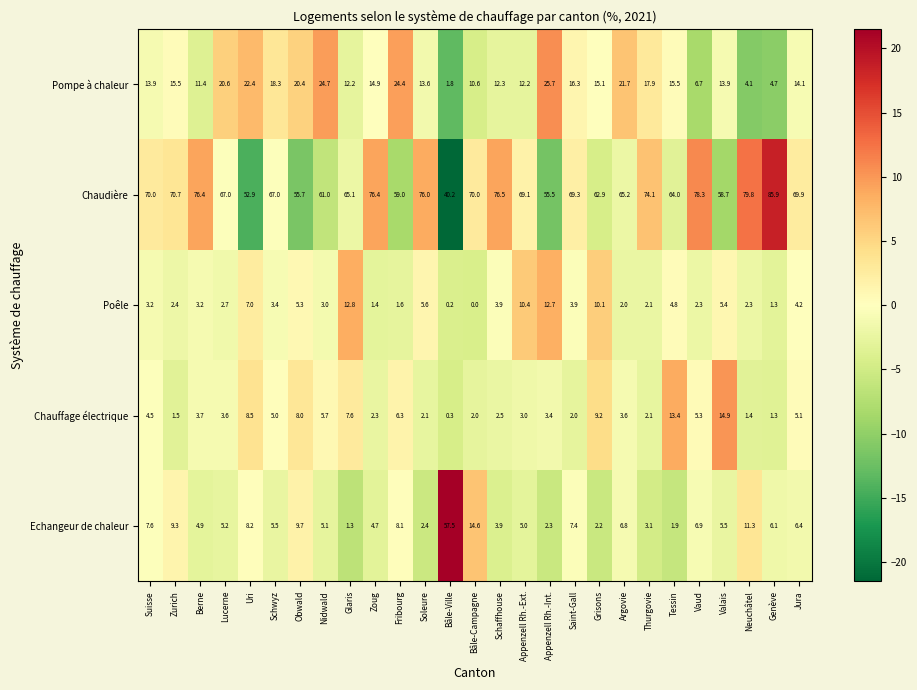

At Schwyz, list the series in order from largest to smallest.

Chaudière, Pompe à chaleur, Echangeur de chaleur, Chauffage électrique, Poêle